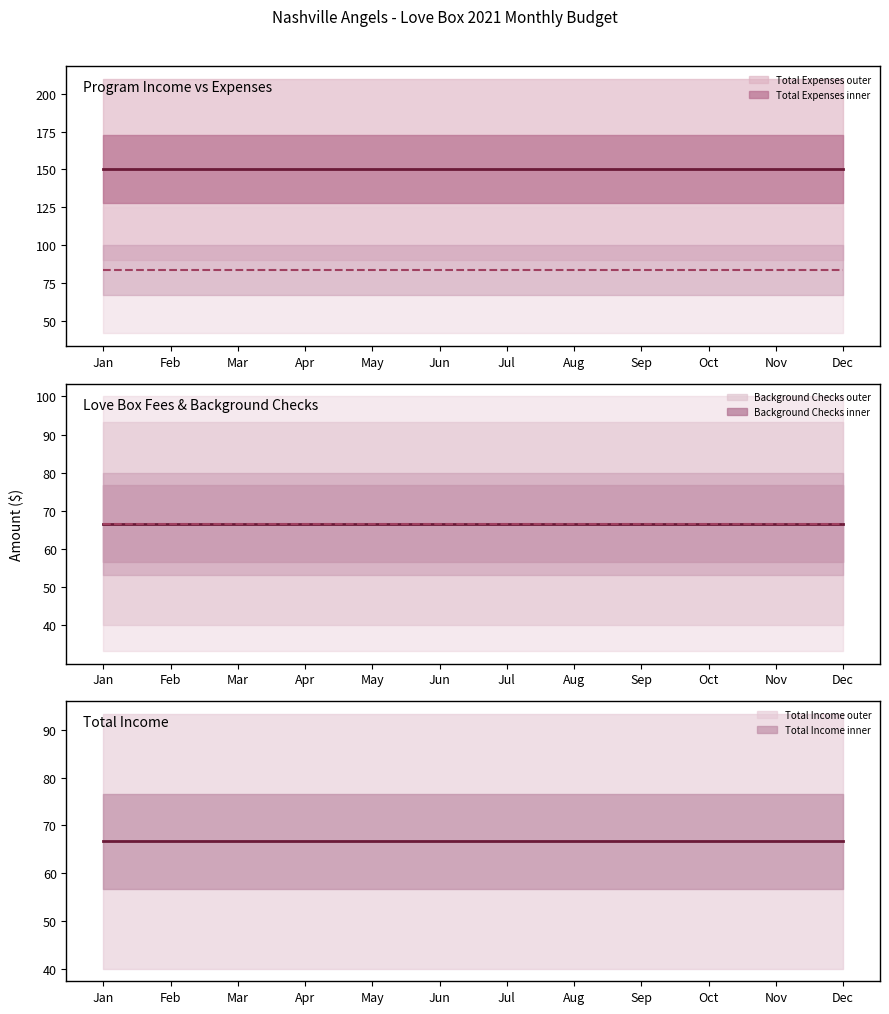

The Total Expenses series shows 150.0 at Jul. True or false?

True